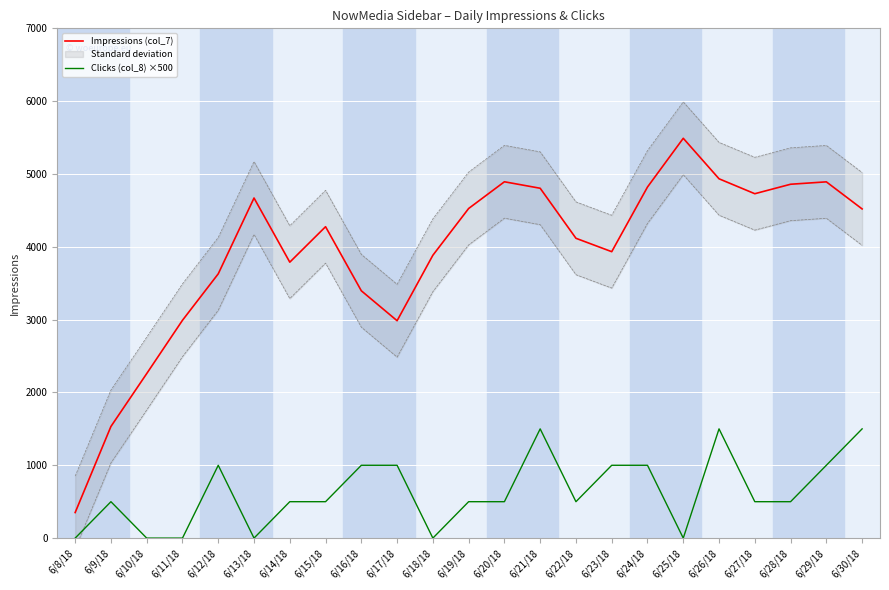

True or false: Clicks (col_8) ×500 has more than 2 points higher than both neighbors.

True